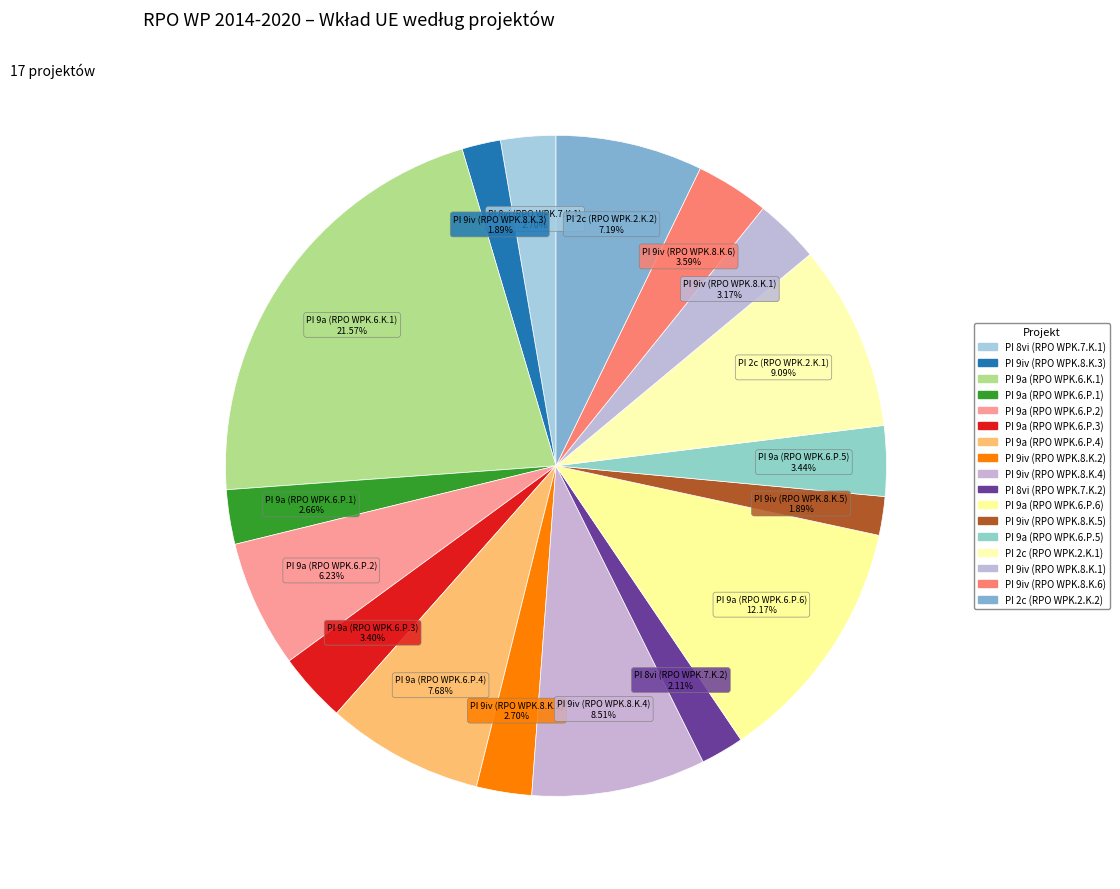

What percentage is the PI 9iv (RPO WPK.8.K.1) slice, to the nearest percent?

3%